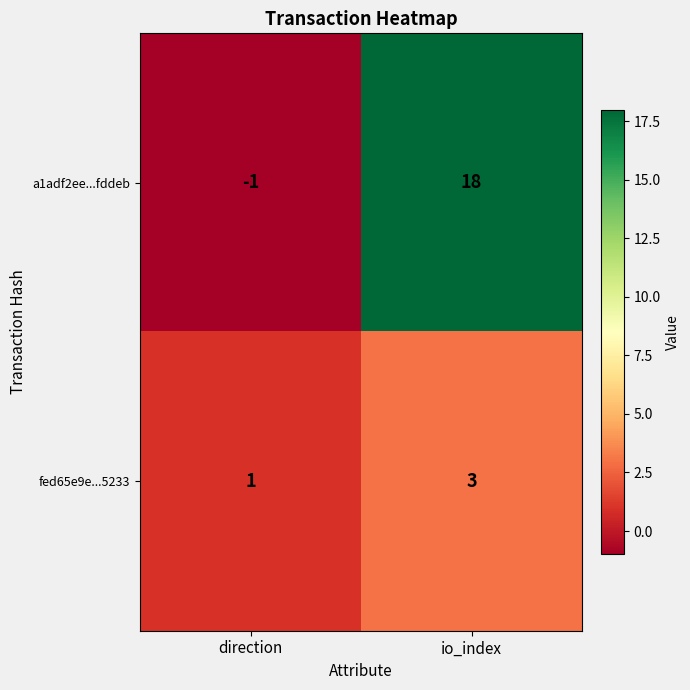

What is the smallest value displayed?

-1